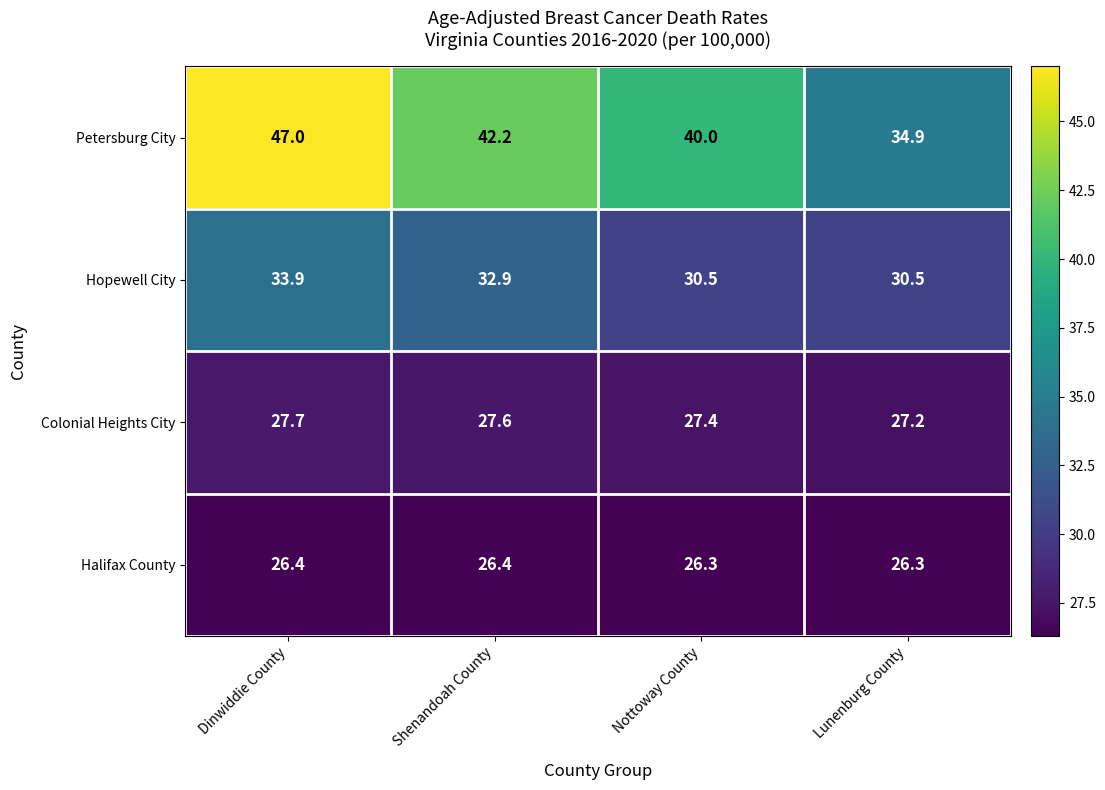

What is the average value of the Petersburg City series?

41.0